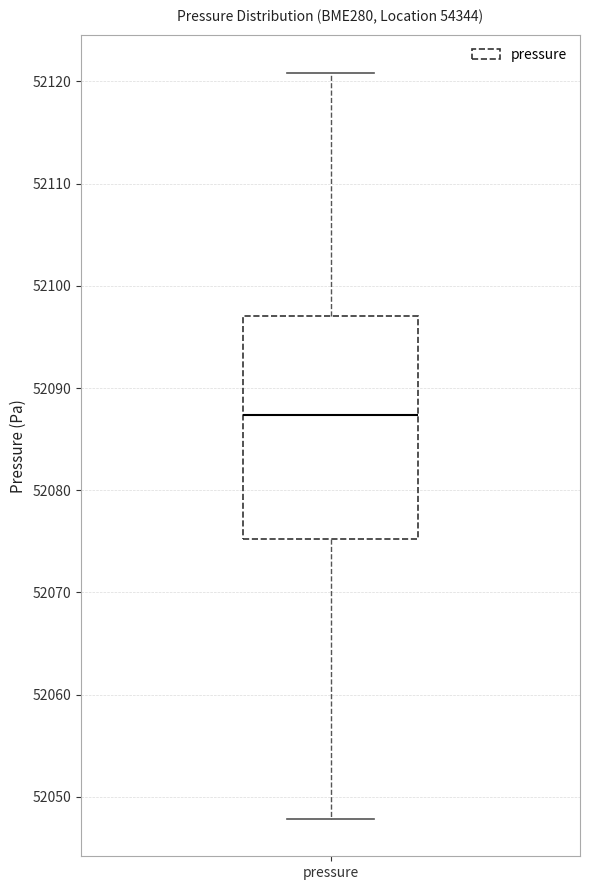

Where does the lower whisker of the box for pressure end on the y-axis? The values are not printed on the chart, so give them approximately, as read against the axis.

52048